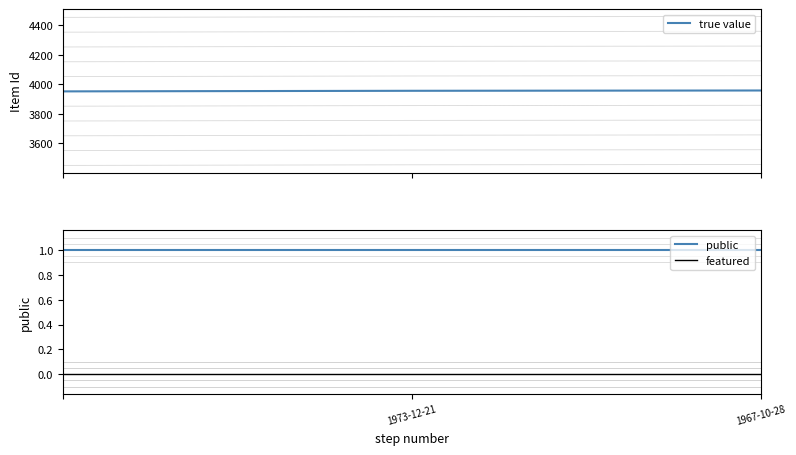

What is the value of the public point at the 2nd from the left?

1